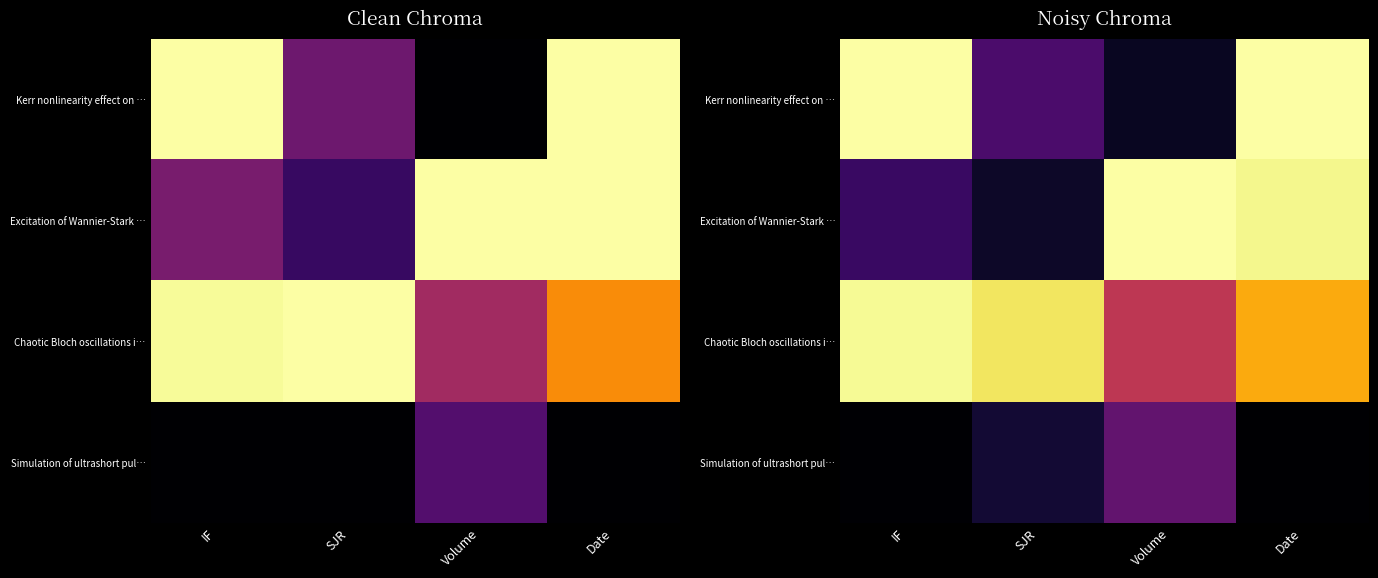

True or false: Chaotic Bloch oscillations i… has a value of 0.8 at Date.

True